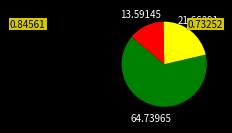

Is there a majority slice in this chart?

Yes